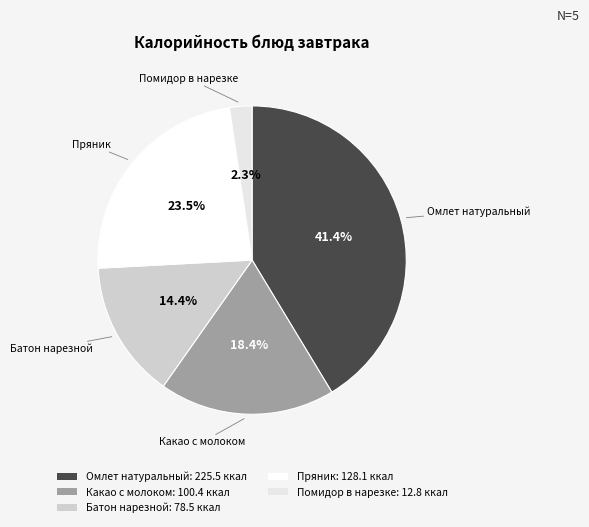

Approximately how many times larger is the value at Пряник compared to Какао с молоком?

1.3